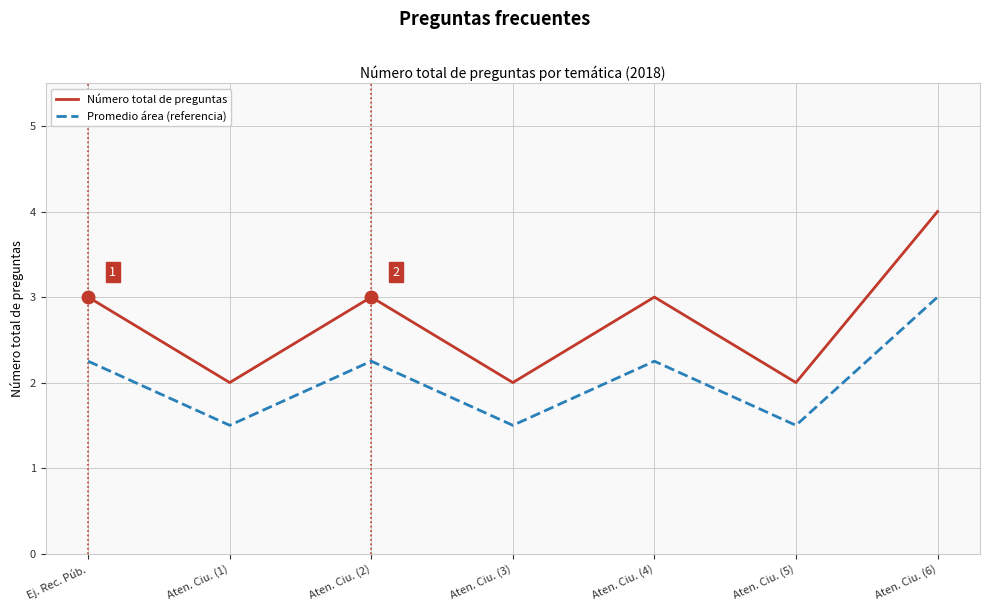

The Promedio área (referencia) series shows 1.5 at Aten. Ciu. (5). True or false?

True